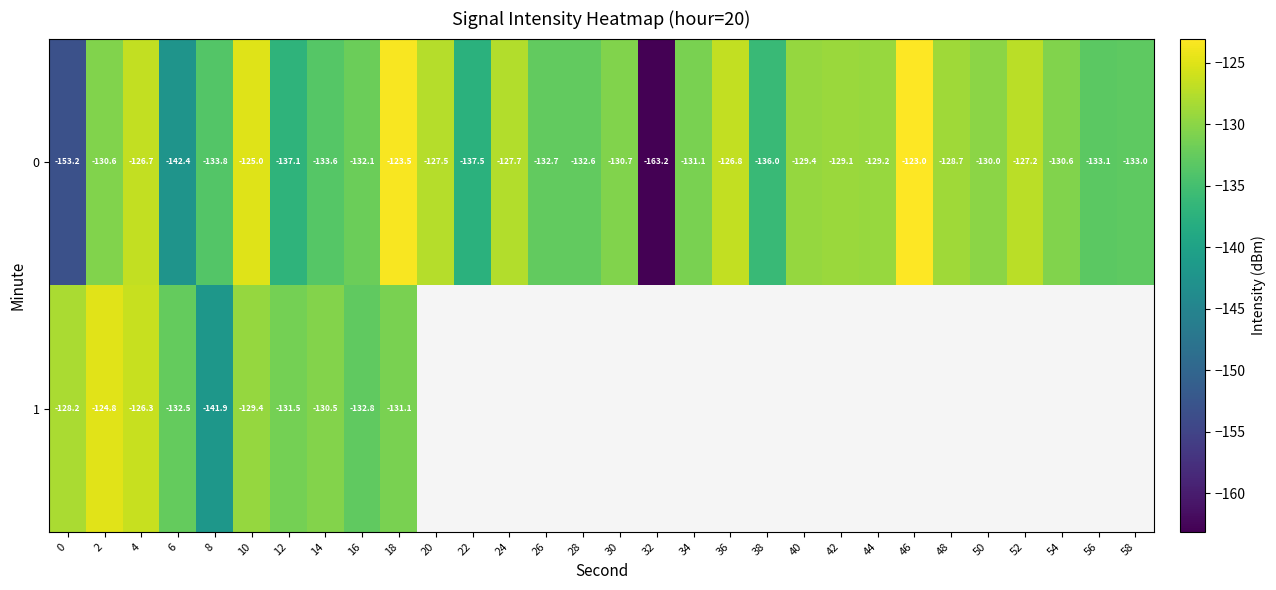

Is the value of 0 at 8 greater than the value of 1 at 12?

No